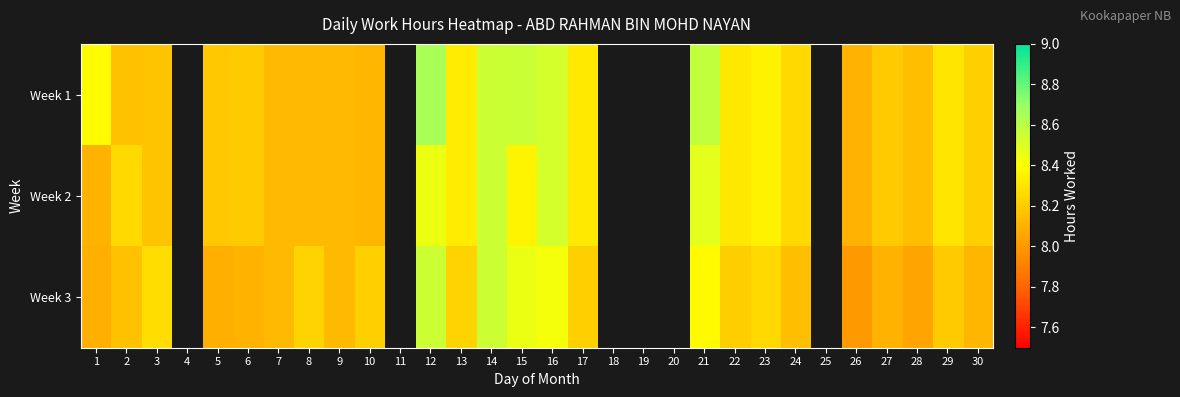

Between 13 and 23, which series saw the biggest shift?

Week 1